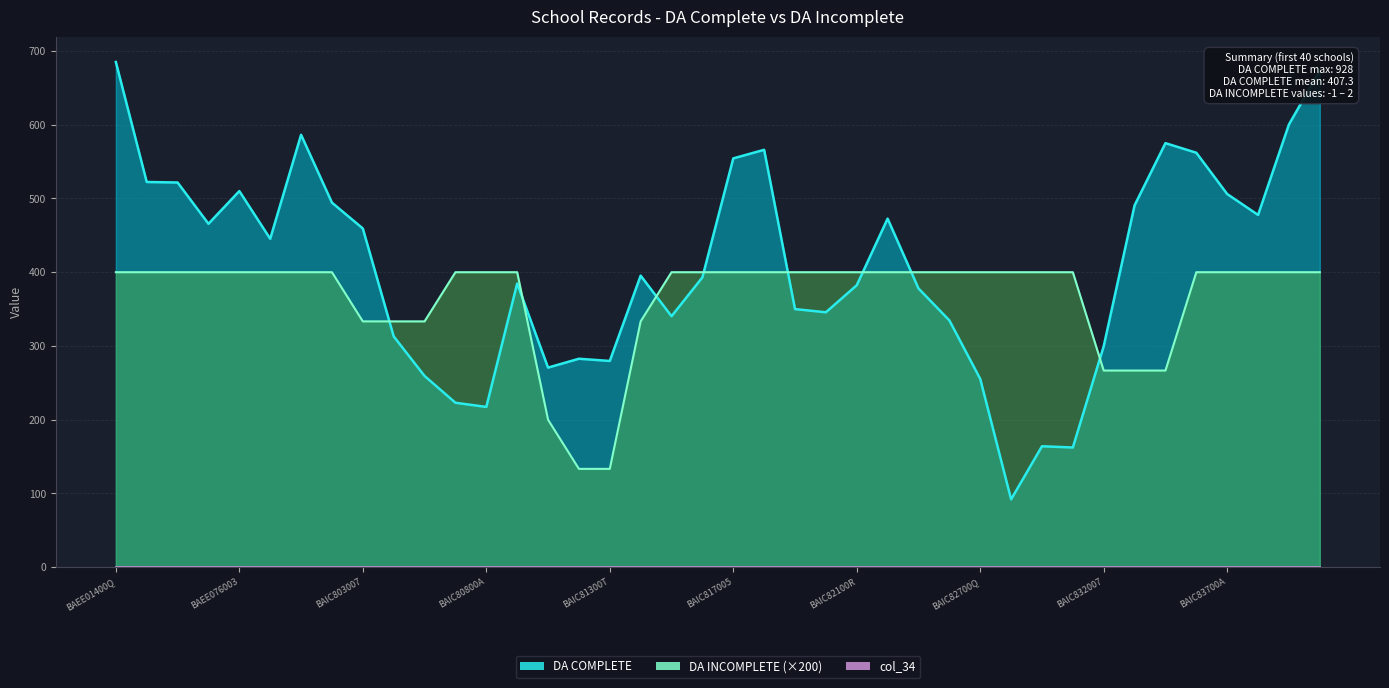

Which series has the widest spread of values?

DA COMPLETE